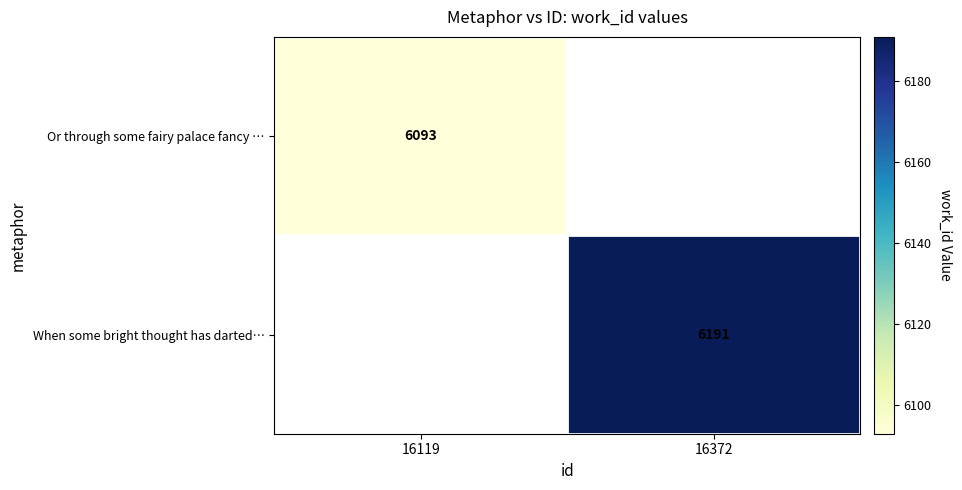

Is the value of When some bright thought has darted… at 16372 greater than the value of Or through some fairy palace fancy … at 16119?

Yes